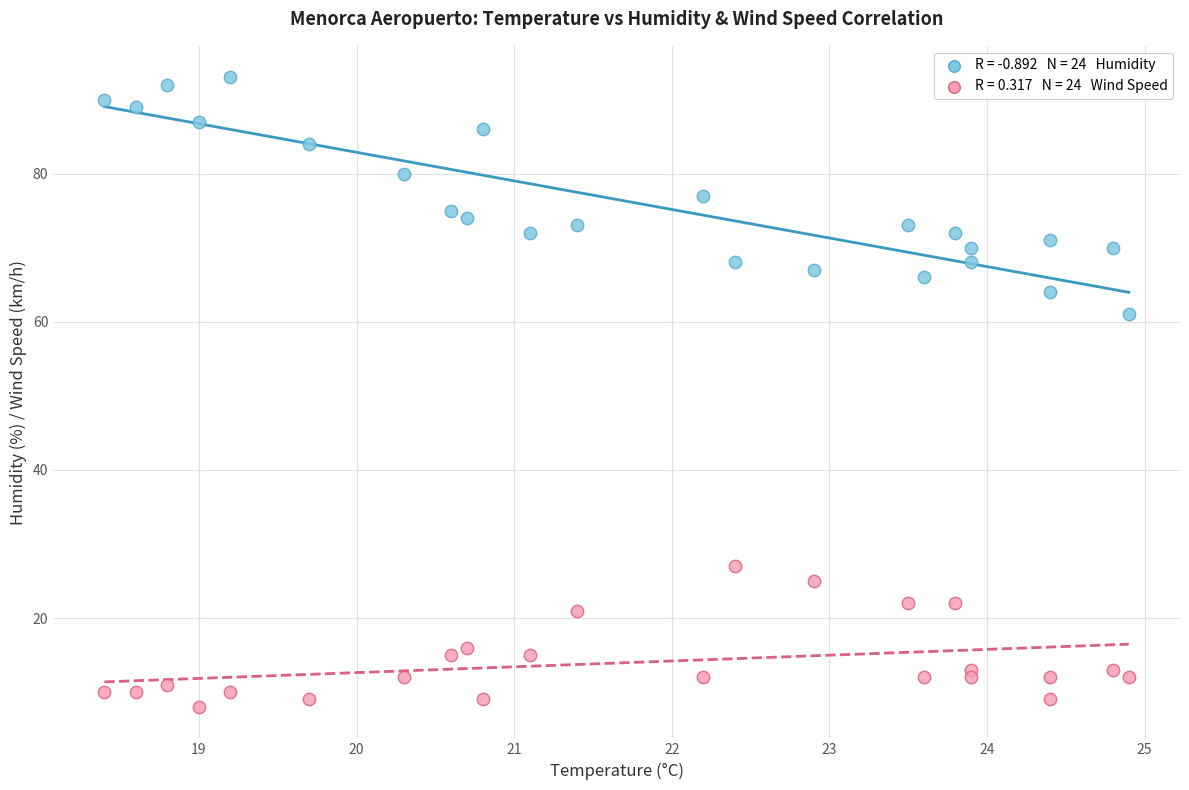

Across all data points, what is the range of Y values (max minus min)?

85